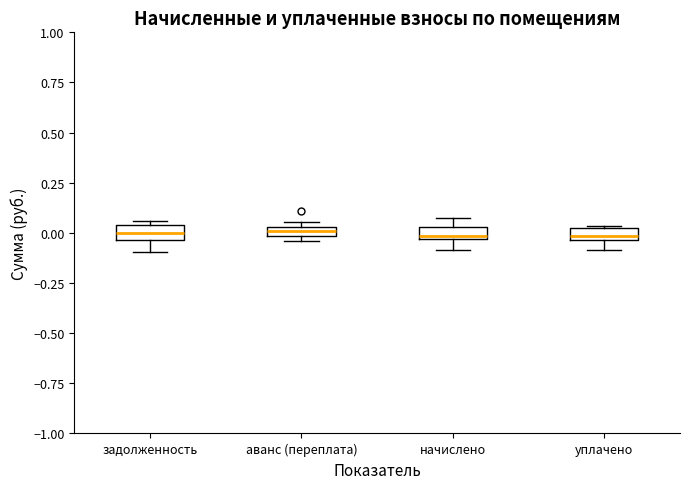

Where is the upper edge of the box for аванс (переплата) on the y-axis? The values are not printed on the chart, so give them approximately, as read against the axis.

0.05